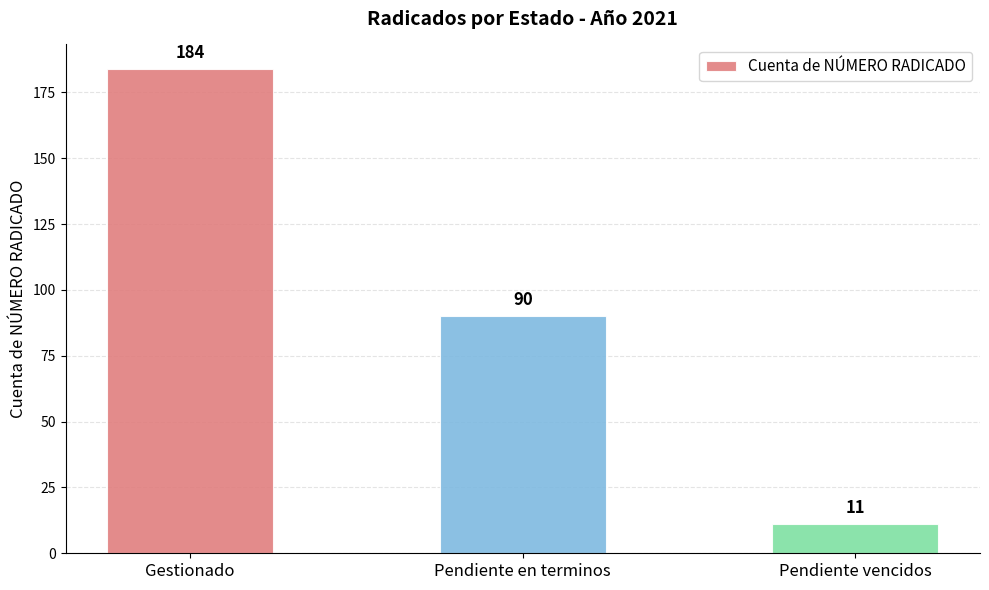

How many bars are there in total?

3